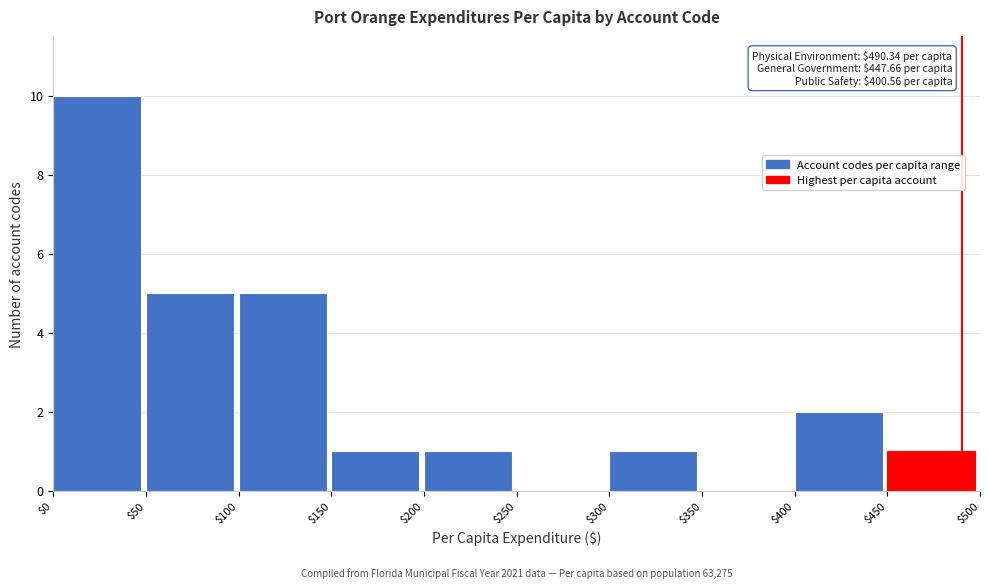

Over which range of the x-axis is the bar tallest?

$0 to $50